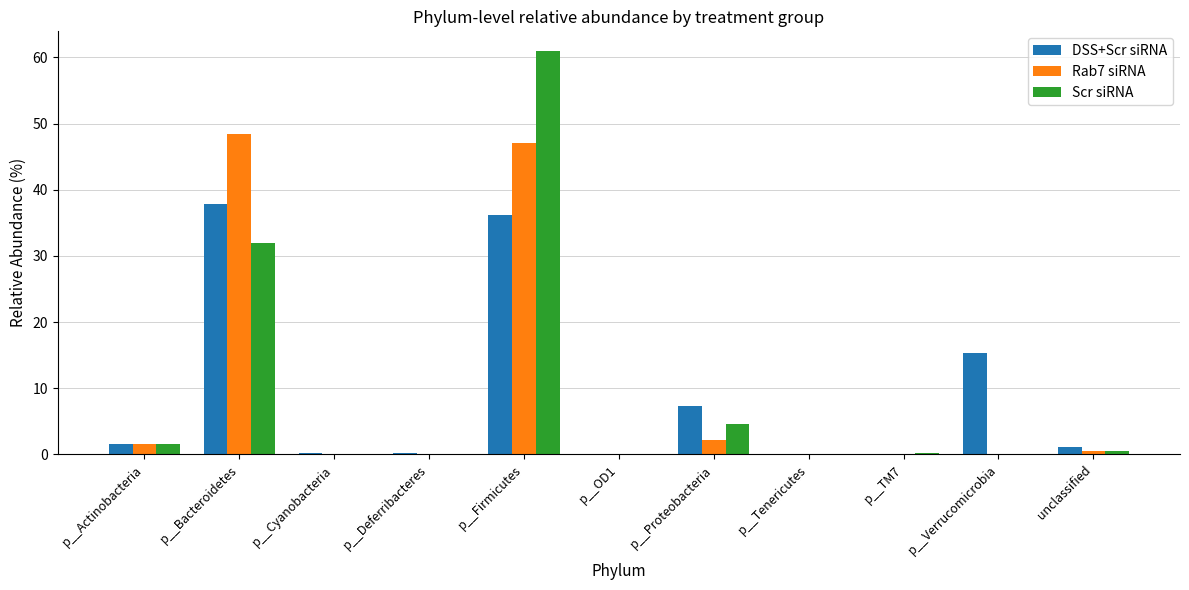

Where does the DSS+Scr siRNA series first go above 1?

p__Actinobacteria